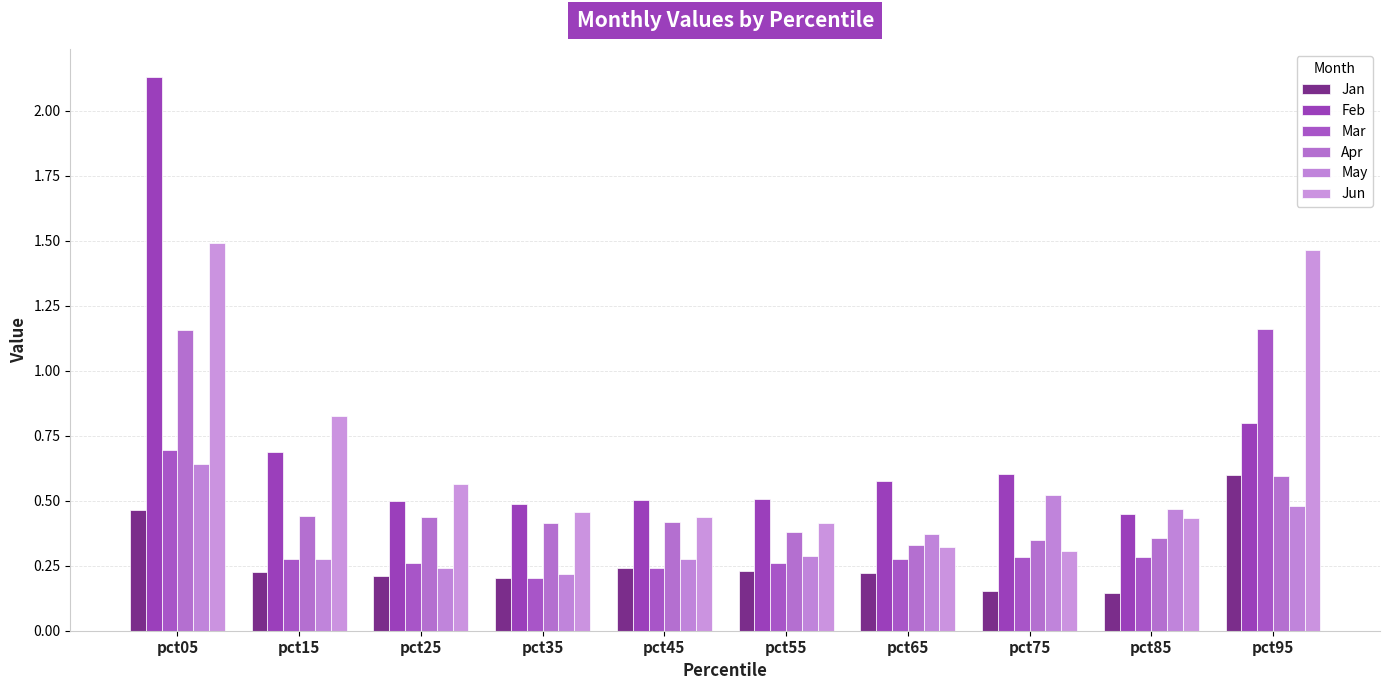

What is the maximum value shown in the chart?

2.1